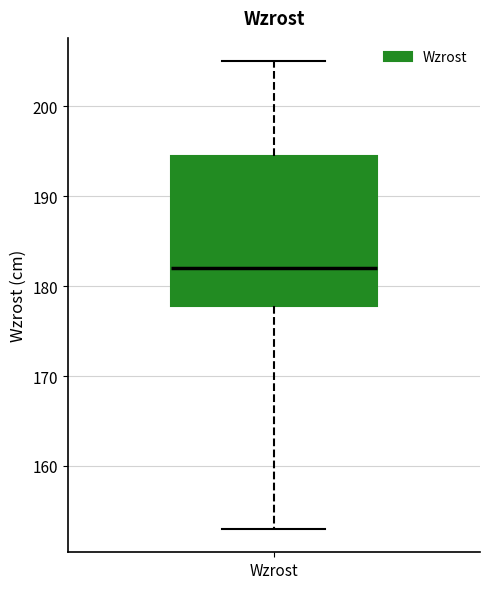

Transcribe this box plot: give where the median line is, the range the box spans, and where the two whiskers end, as read against the y-axis. The values are not printed on the chart, so give them approximately, as read against the axis.

median 182, box 178 to 195, whiskers 153 to 205